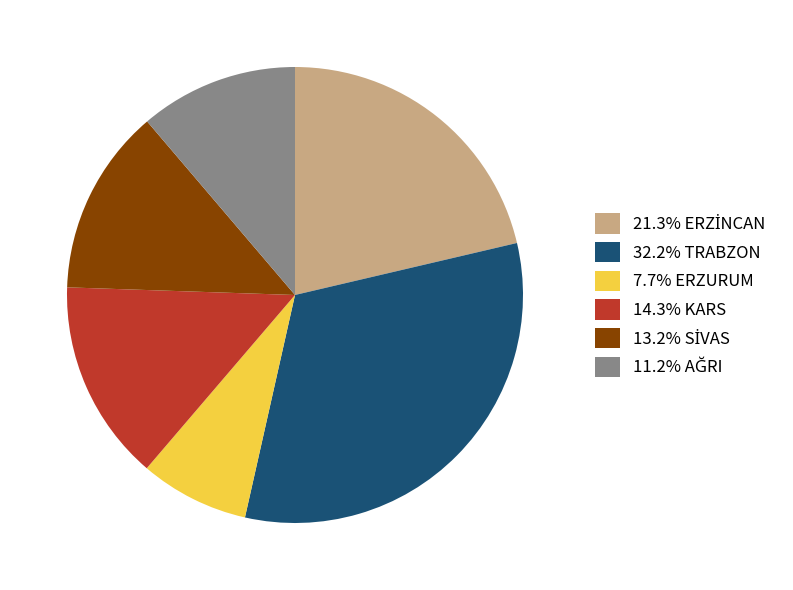

What is the ratio of the value at 32.2% TRABZON to the value at 7.7% ERZURUM?

4.2